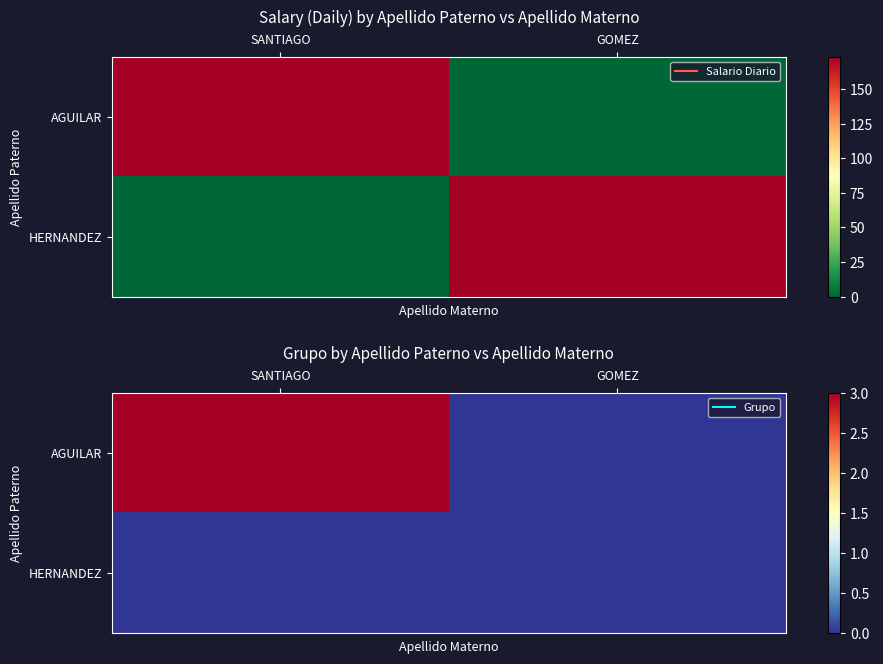

At which category does the chart reach its peak across all series?

SANTIAGO